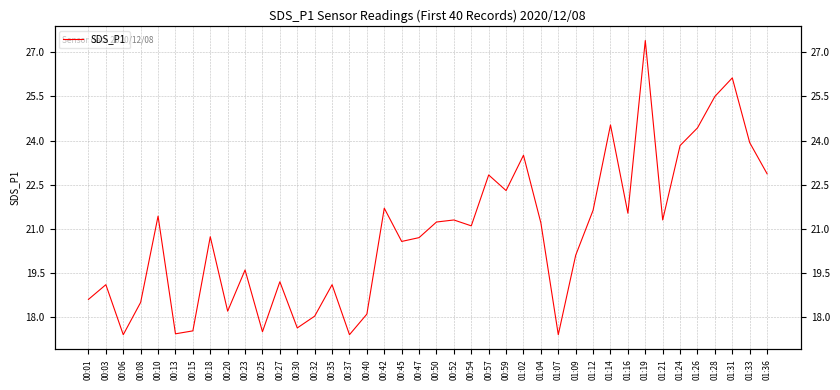

What value does the data have at 00:23?

19.6